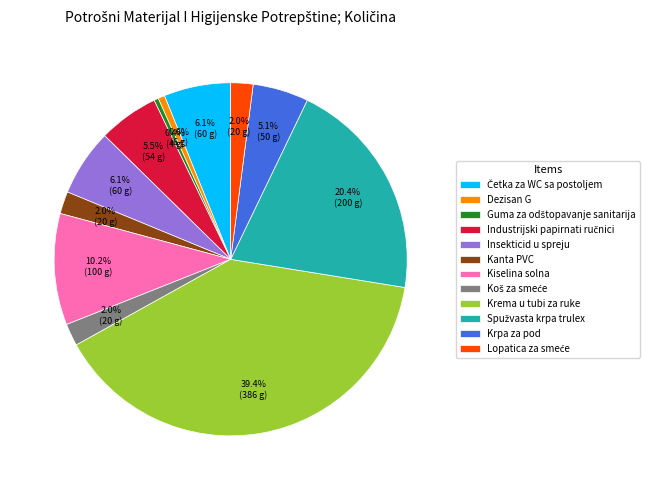

What portion of the pie excludes Kanta PVC?

98.0%